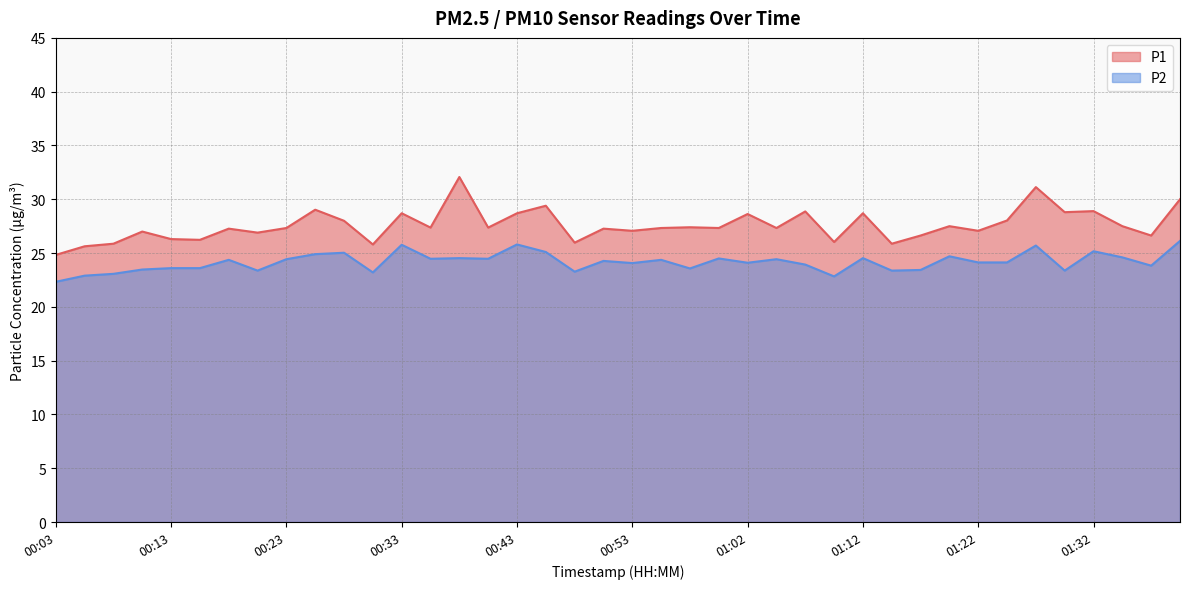

The P1 series shows 26.6 at 01:36. True or false?

True